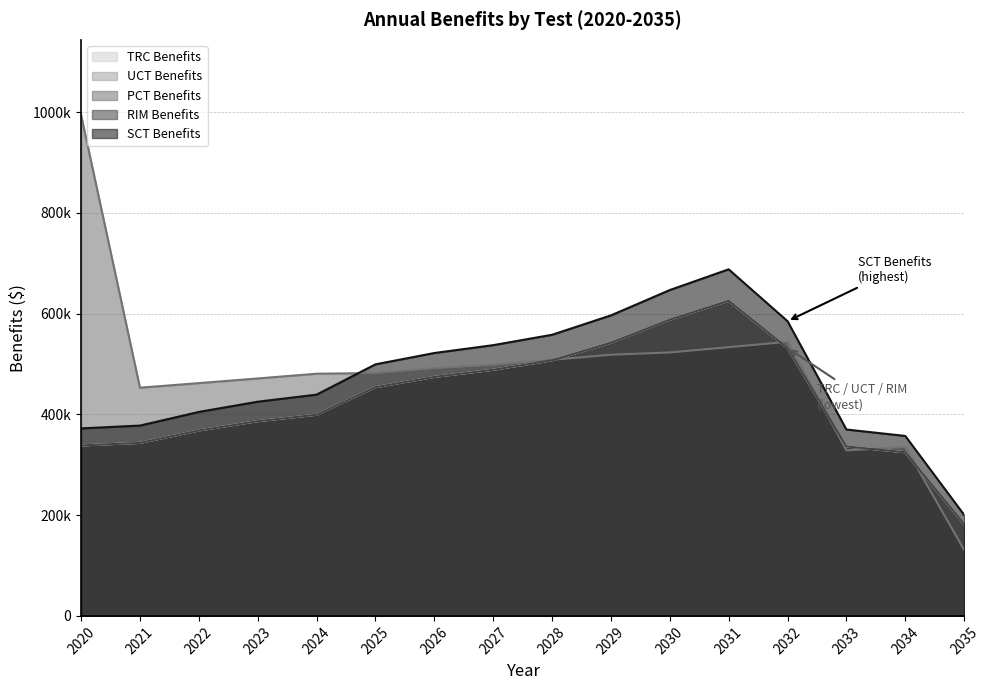

At which label is PCT Benefits closest to 562683?

2032